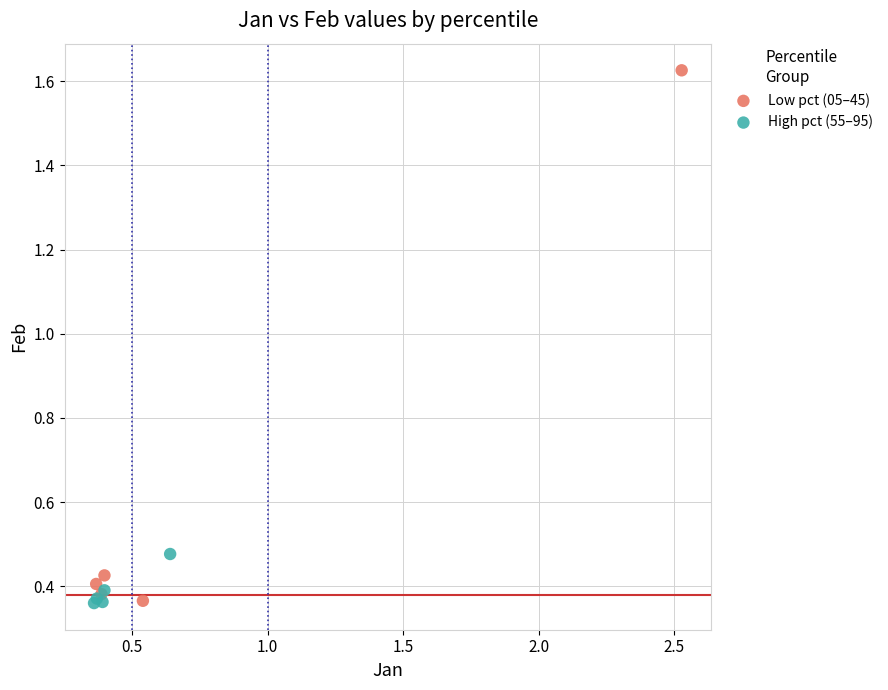

Which series has the largest Y range (max minus min)?

Low pct (05–45)